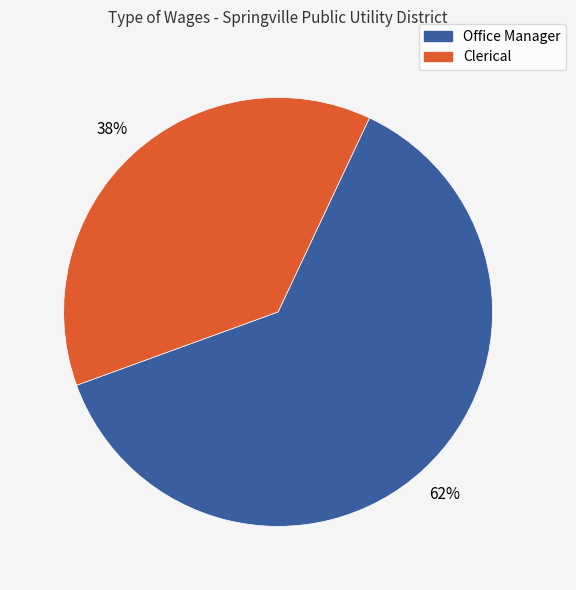

Count the number of slices in the pie.

2